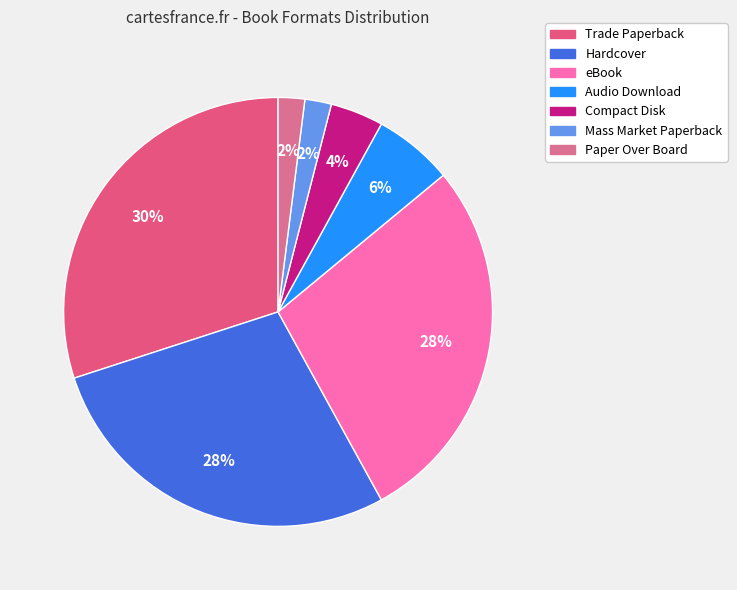

Count the number of slices in the pie.

7